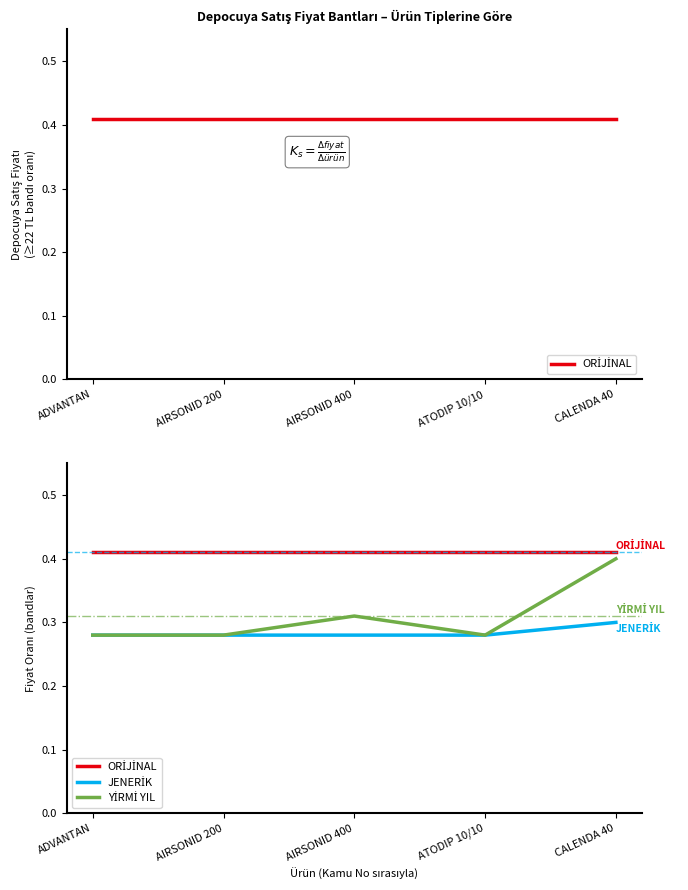

List the series in order of their overall mean, lowest first.

JENERİK, YİRMİ YIL, ORİJİNAL